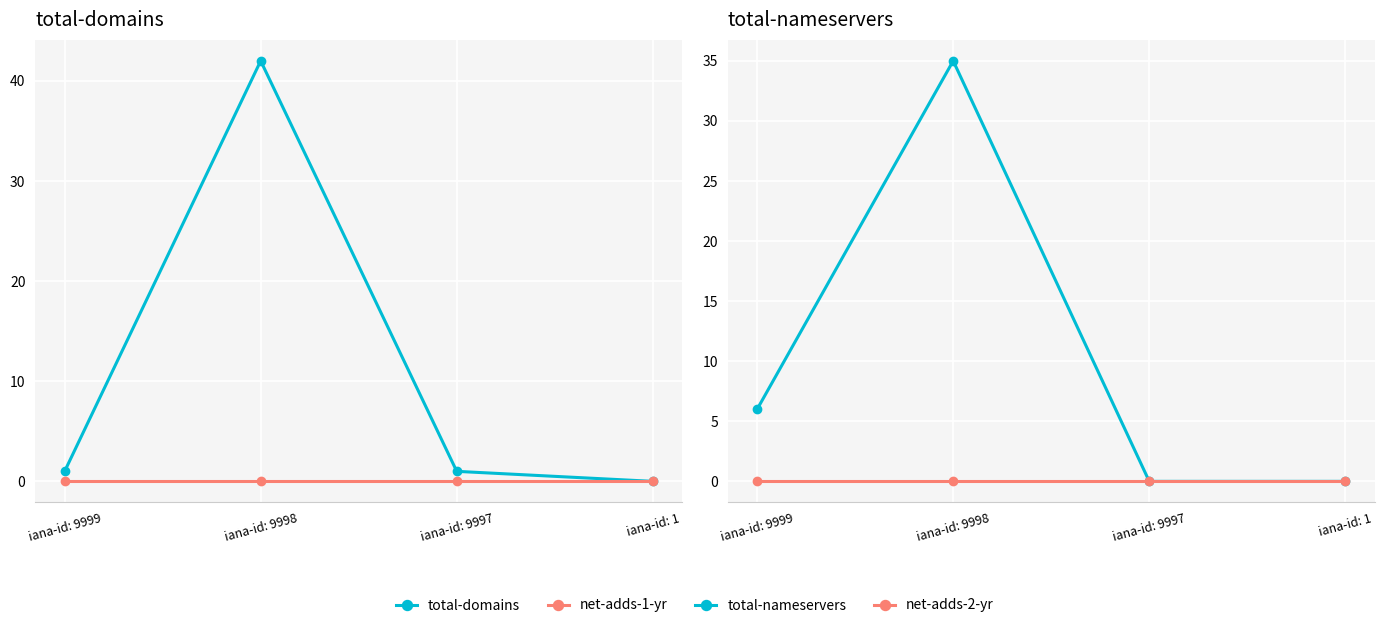

Between iana-id: 9999 and iana-id: 9997, which is larger?

iana-id: 9999